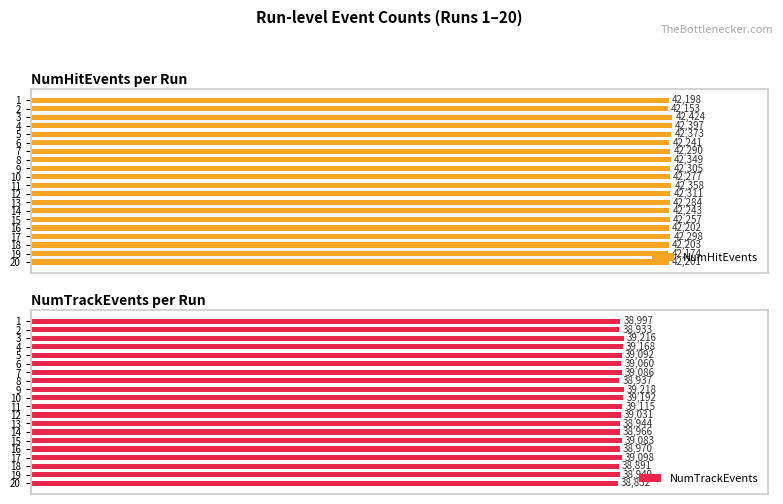

What are all the series names shown in the legend?

NumHitEvents, NumTrackEvents